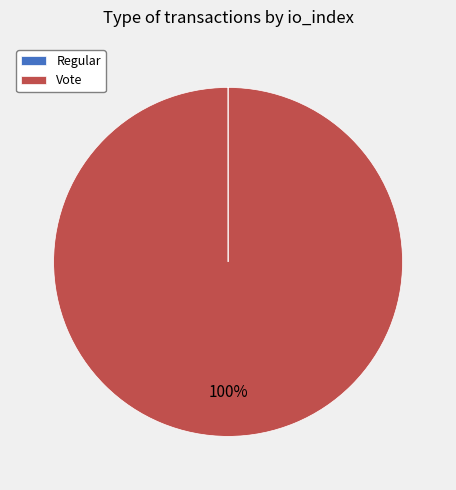

To the nearest percent, what is the difference between the largest and smallest slice percentages?

100%